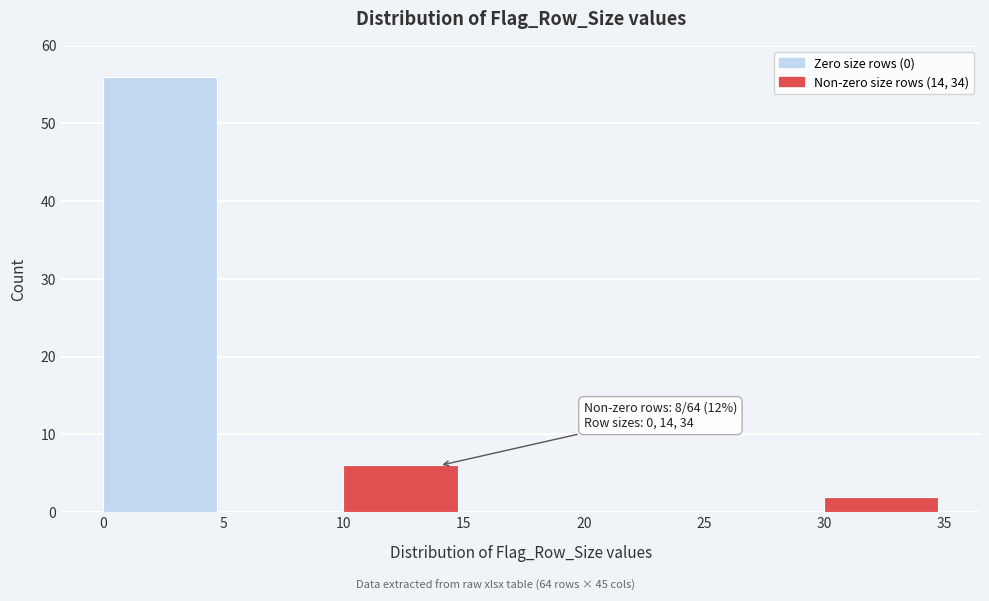

Which range on the x-axis has the tallest bar?

0 to 5